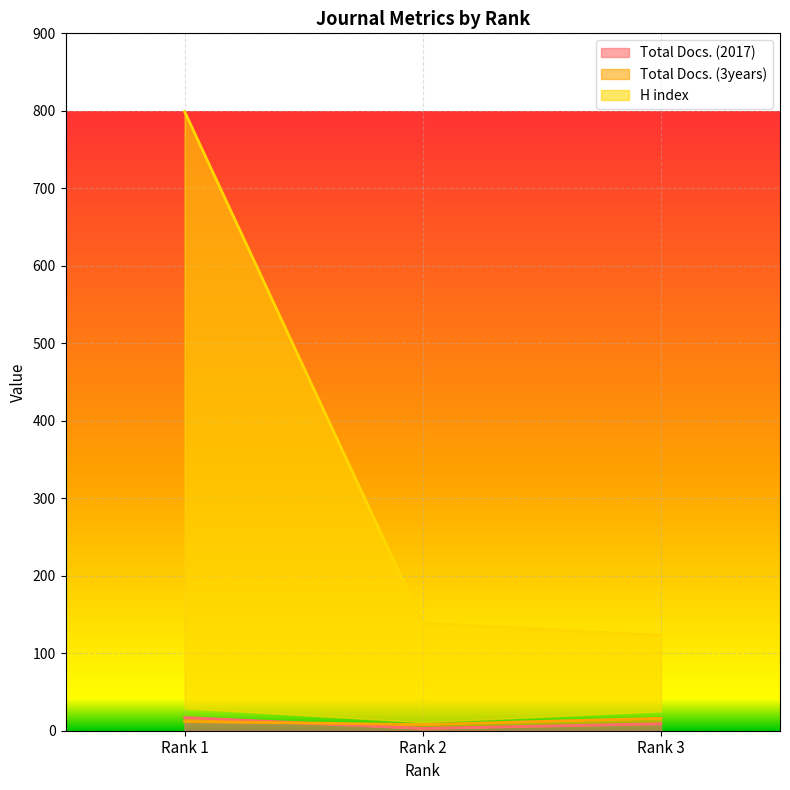

List the labels in order of Total Docs. (2017) value, largest first.

Rank 1, Rank 3, Rank 2